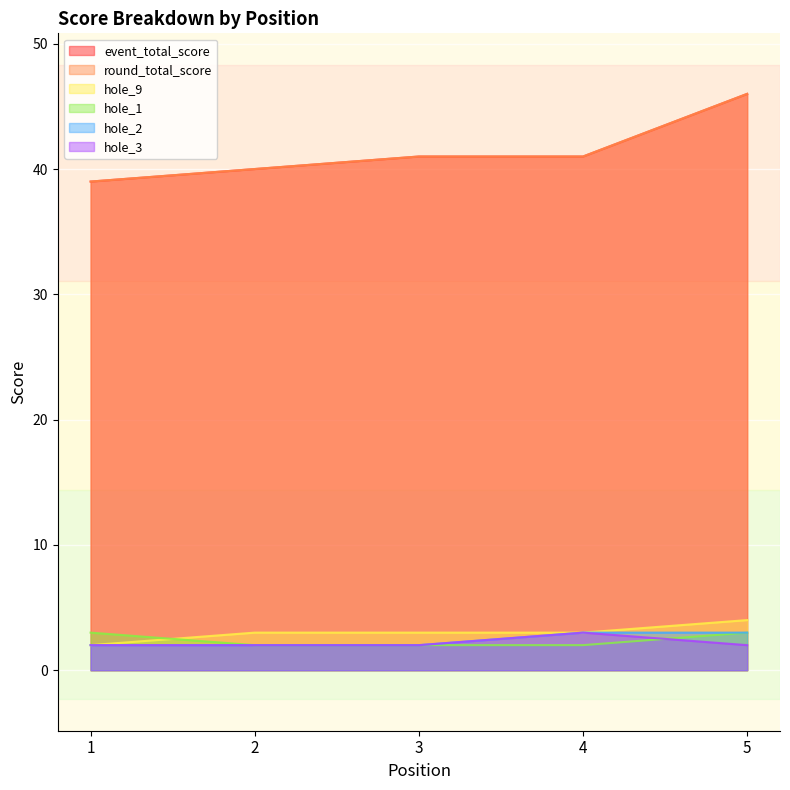

How many series are shown in this chart?

6